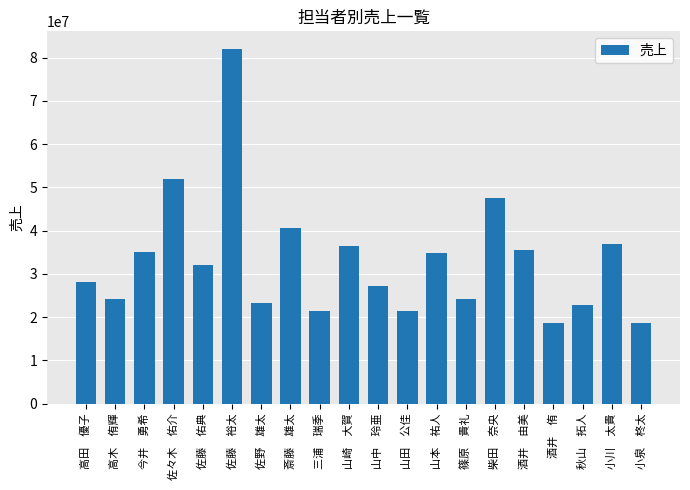

Which has a higher value, 高田　優子 or 小泉　柊太?

高田　優子